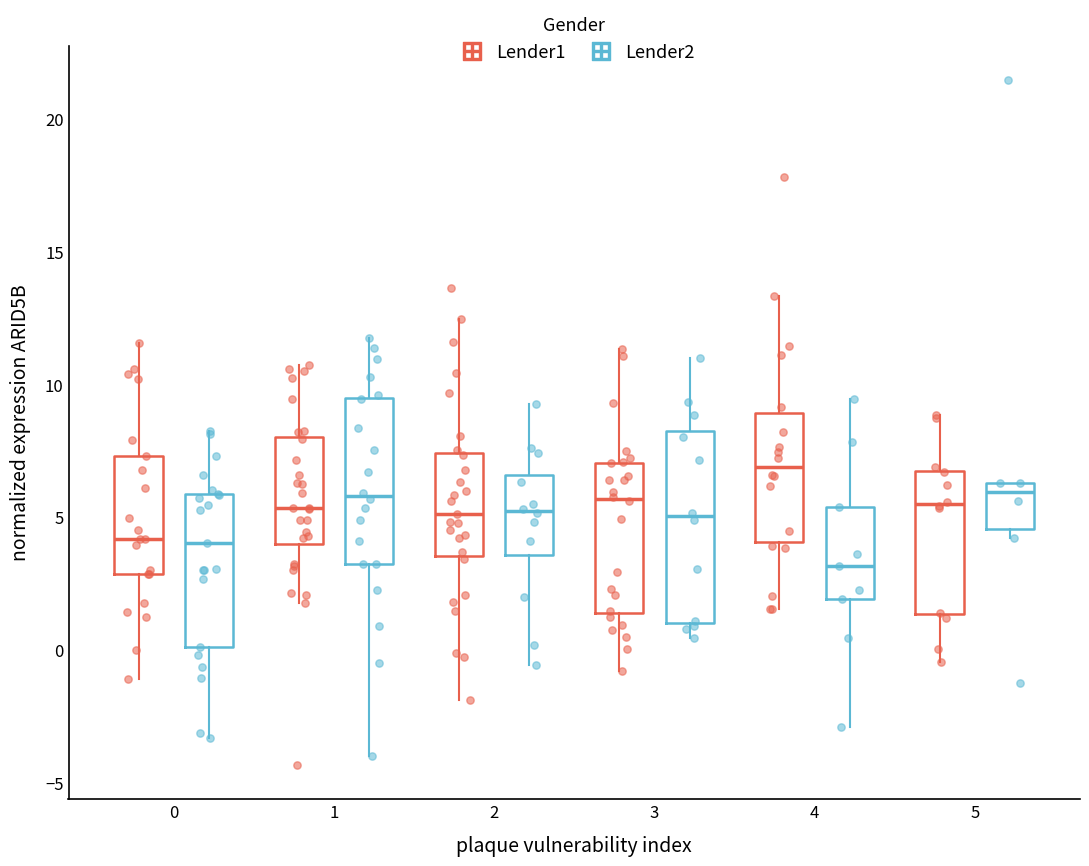

Reading left to right, transcribe this box plot: for each box, give where its median line is, the range the box spans, and where its two whiskers end, as read against the y-axis. The values are not printed on the chart, so give them approximately, as read against the axis.

0 (Lender1): median 4.0, box 3.0 to 7.5, whiskers -1.0 to 11.5
0 (Lender2): median 4.0, box 0.0 to 6.0, whiskers -3.5 to 8.5
1 (Lender1): median 5.5, box 4.0 to 8.0, whiskers 1.5 to 10.5
1 (Lender2): median 6.0, box 3.0 to 9.5, whiskers -4.0 to 12.0
2 (Lender1): median 5.0, box 3.5 to 7.5, whiskers -2.0 to 12.5
2 (Lender2): median 5.0, box 3.5 to 6.5, whiskers -0.5 to 9.5
3 (Lender1): median 5.5, box 1.5 to 7.0, whiskers -1.0 to 11.5
3 (Lender2): median 5.0, box 1.0 to 8.0, whiskers 0.5 to 11.0
4 (Lender1): median 7.0, box 4.0 to 9.0, whiskers 1.5 to 13.5
4 (Lender2): median 3.0, box 2.0 to 5.5, whiskers -3.0 to 9.5
5 (Lender1): median 5.5, box 1.5 to 6.5, whiskers -0.5 to 9.0
5 (Lender2): median 6.0, box 4.5 to 6.5, whiskers 4.0 to 6.5